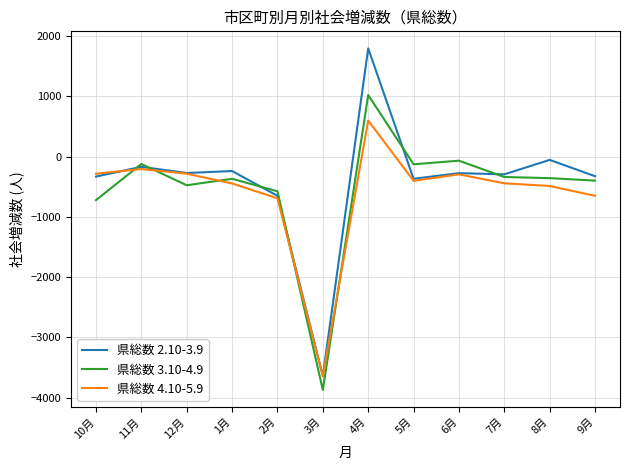

How many values in 県総数 3.10-4.9 are below zero?

11